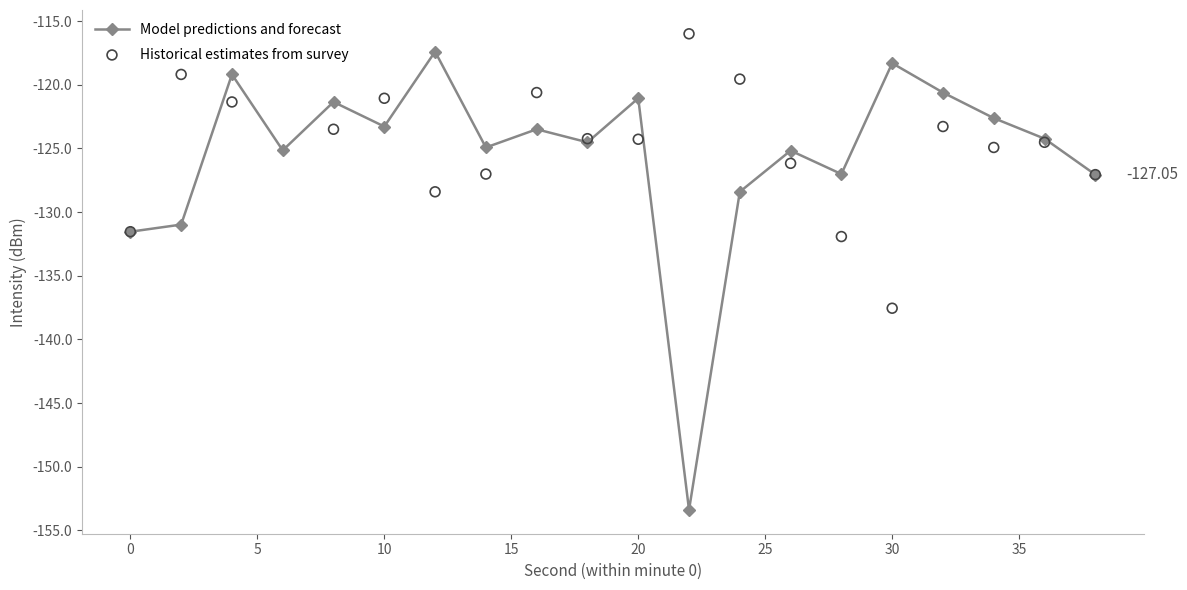

Which series contains the highest Y value?

Historical estimates from survey